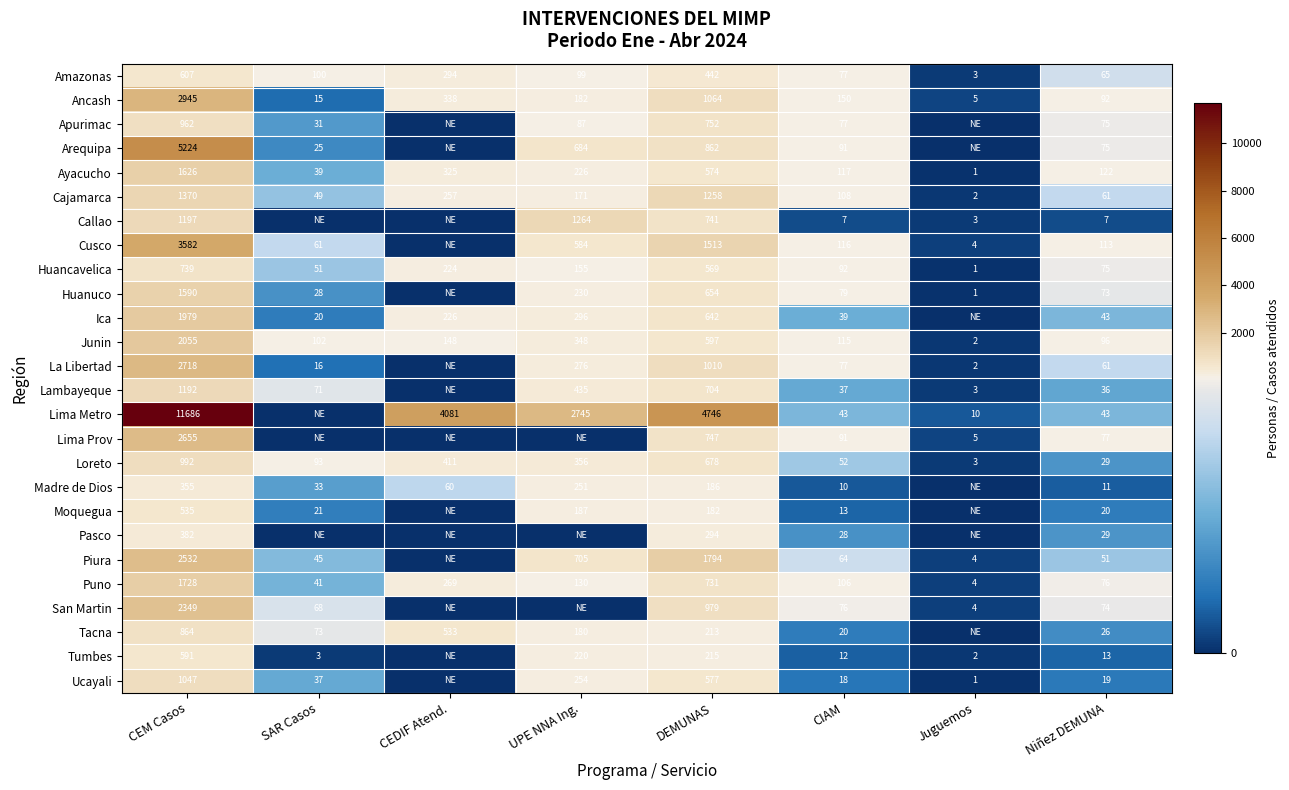

At DEMUNAS, list the series in order from smallest to largest.

Moquegua, Madre de Dios, Tacna, Tumbes, Pasco, Amazonas, Huancavelica, Ayacucho, Ucayali, Junin, Ica, Huanuco, Loreto, Lambayeque, Puno, Callao, Lima Prov, Apurimac, Arequipa, San Martin, La Libertad, Ancash, Cajamarca, Cusco, Piura, Lima Metro